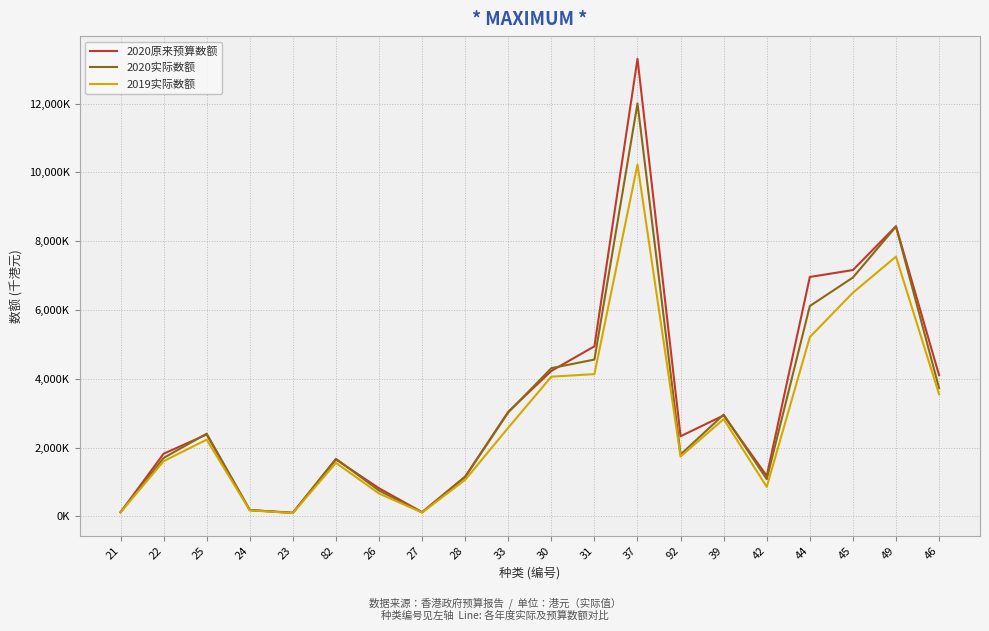

Reading right to left, extract all data points from this chart.

2020原来预算数额: 4106593	8434909	7161588	6959161	1176102	2935378	2329724	13300751	4943961	4228478	3040354	1157484	124004	817789	1656263	107321	182882	2379893	1821273	120545
2020实际数额: 3729492	8424324	6943582	6114974	1082143	2959561	1797306	12005663	4559470	4308750	3022825	1146785	115194	753284	1674239	98110	186468	2404391	1698910	122428
2019实际数额: 3550272	7551598	6503011	5212695	858717	2828600	1740755	10229445	4135699	4061087	2578131	1062930	112147	665522	1556788	95936	177274	2231487	1604858	116977